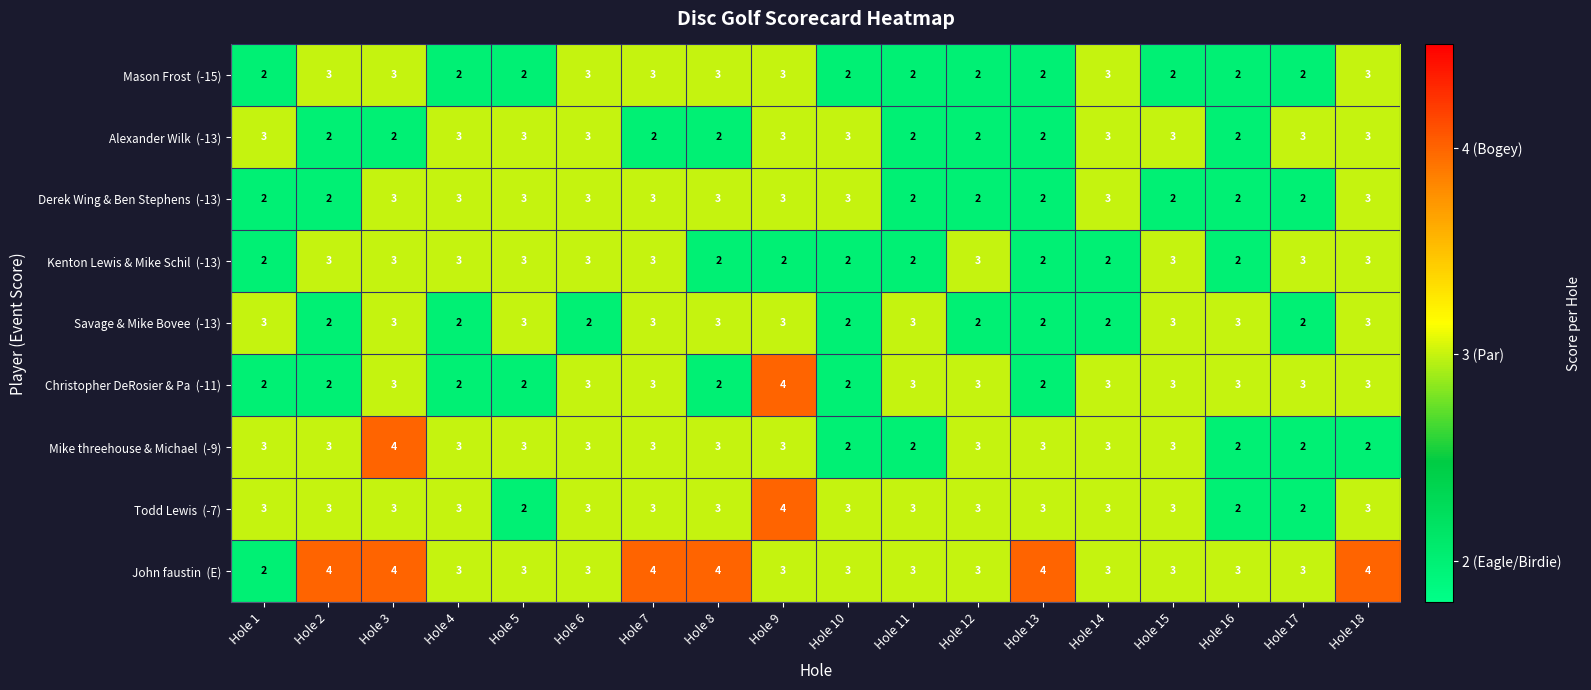

Count the number of categories in the chart.

18